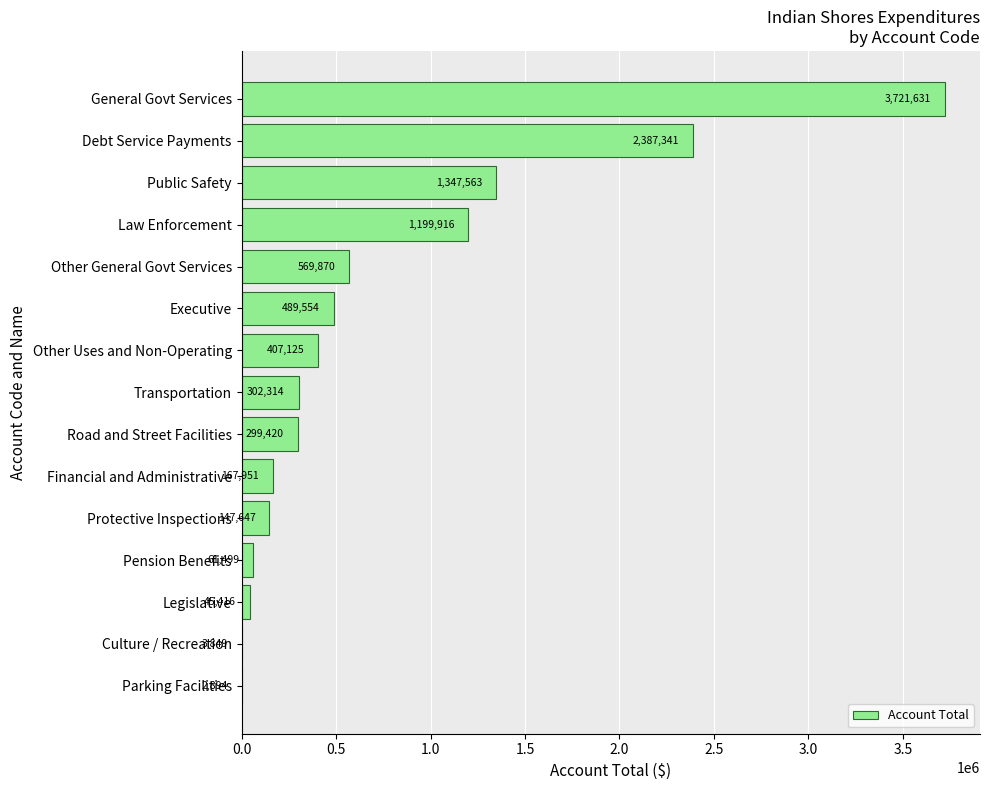

What is the ratio of the value at Transportation to the value at Pension Benefits?

4.9